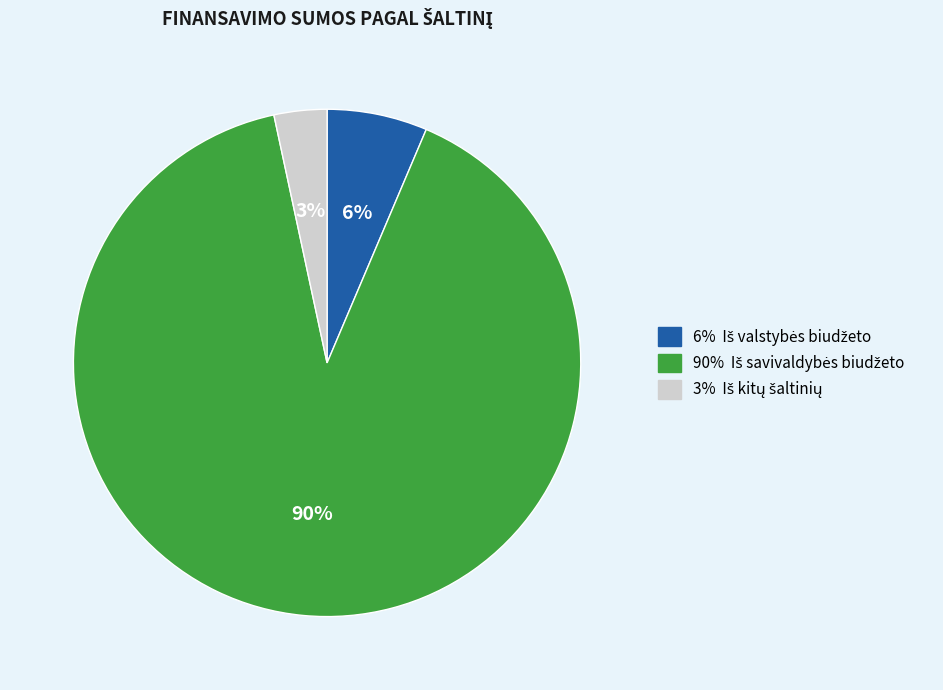

To the nearest percent, what is the average slice percentage?

33%